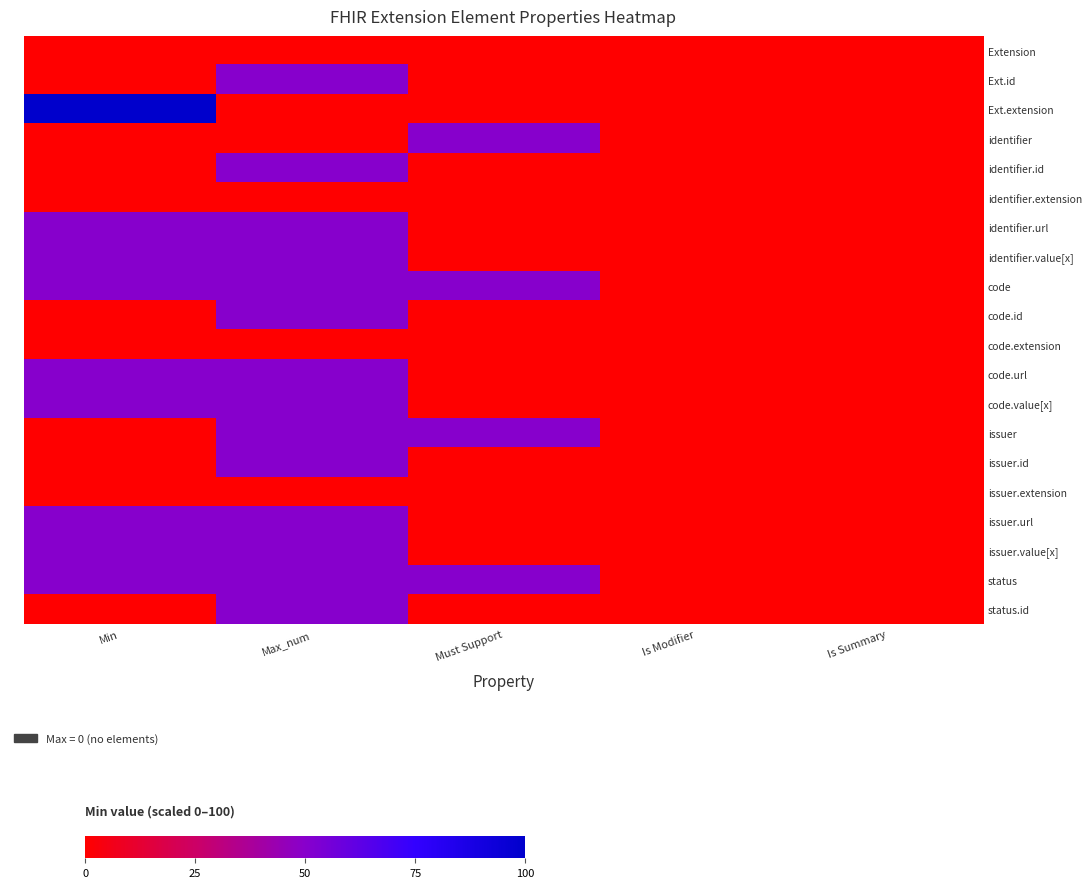

What is the minimum value shown in the chart?

-50